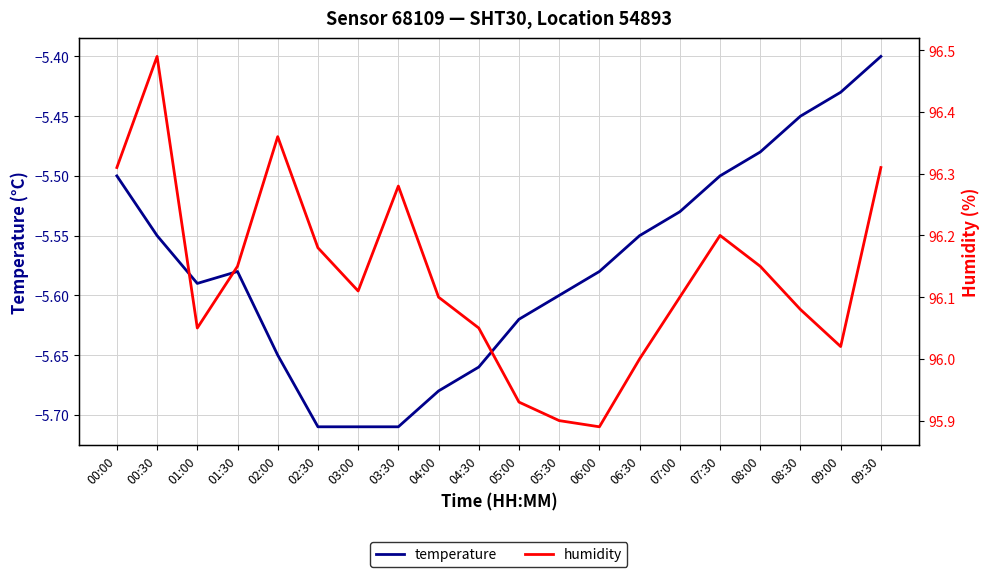

Is it true that humidity equals 44.0 at 03:30?

False